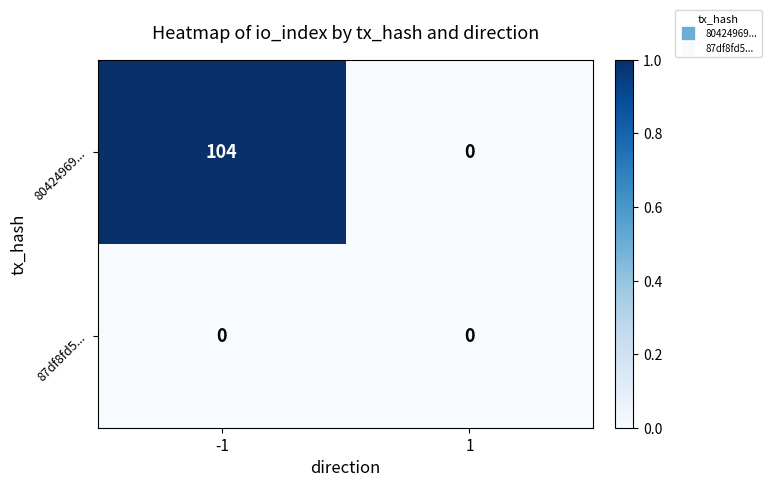

Reading left to right, what are all the values shown in this chart?

80424969...: -1=104	1=0
87df8fd5...: -1=0	1=0